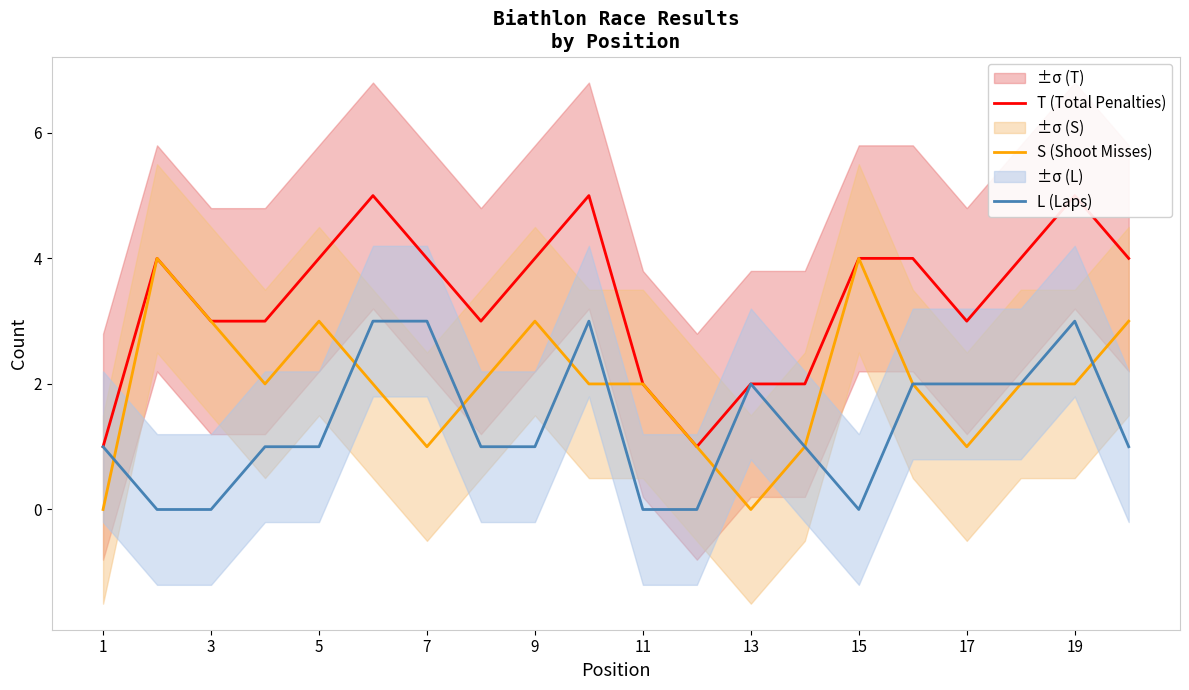

True or false: S (Shoot Misses) has a value of 1 at 11.

False